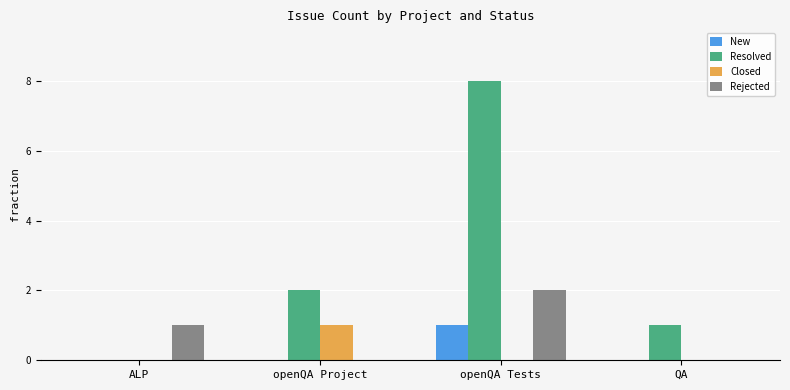

What value does the Resolved series have at QA?

1